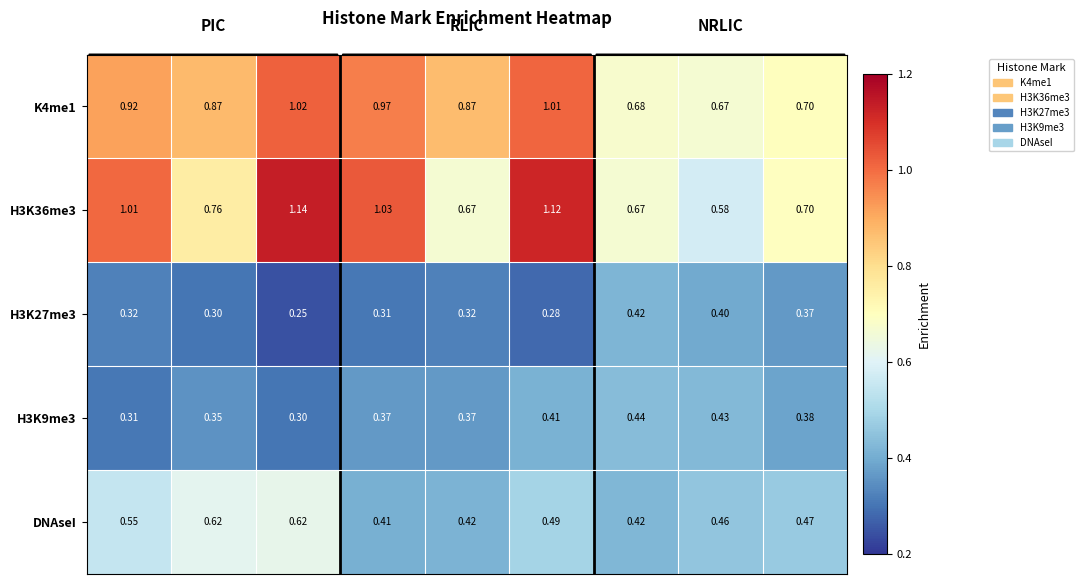

List the series in order of their peak value, lowest first.

H3K27me3, H3K9me3, DNAseI, K4me1, H3K36me3